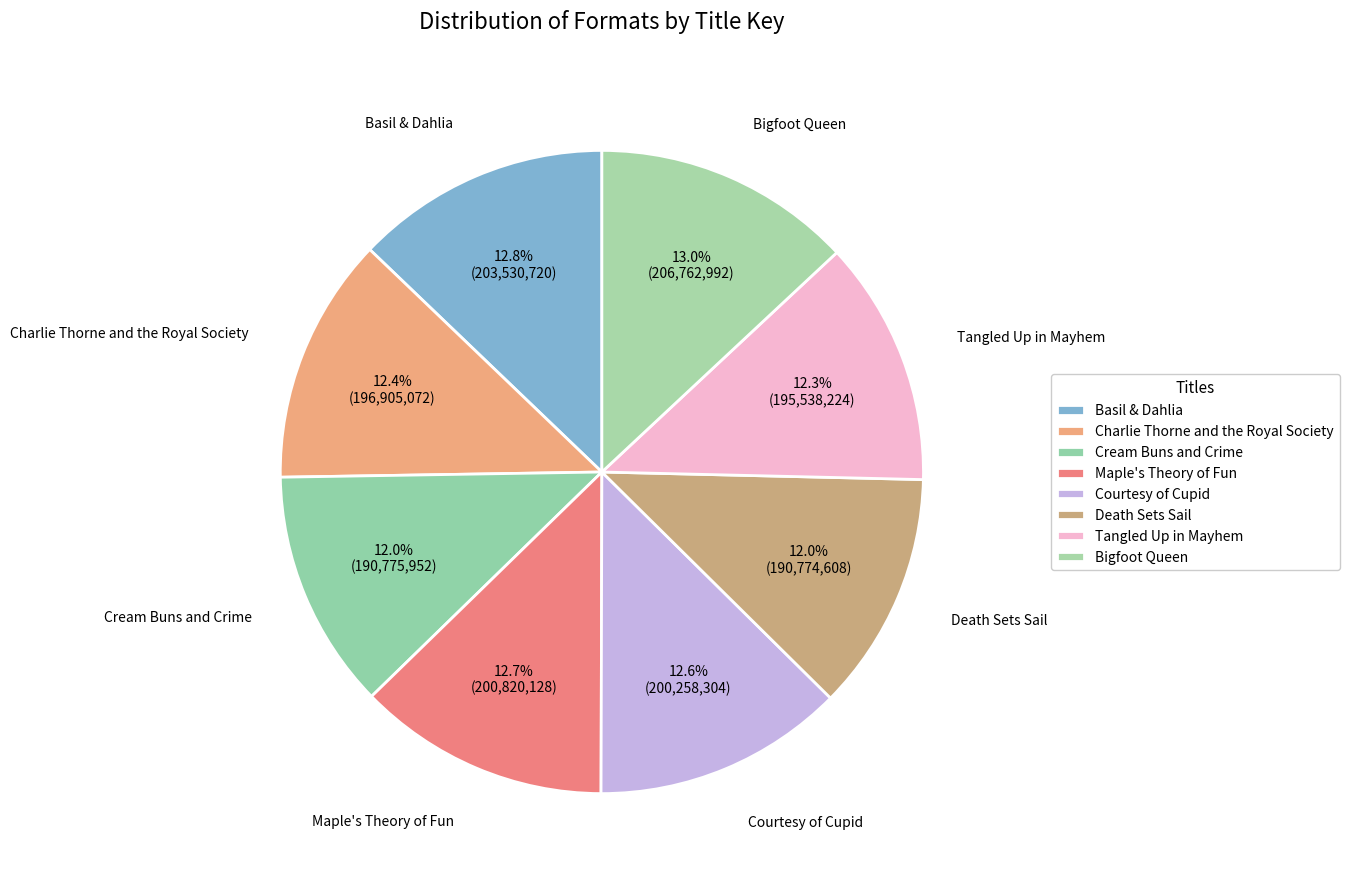

Count the number of slices in the pie.

8